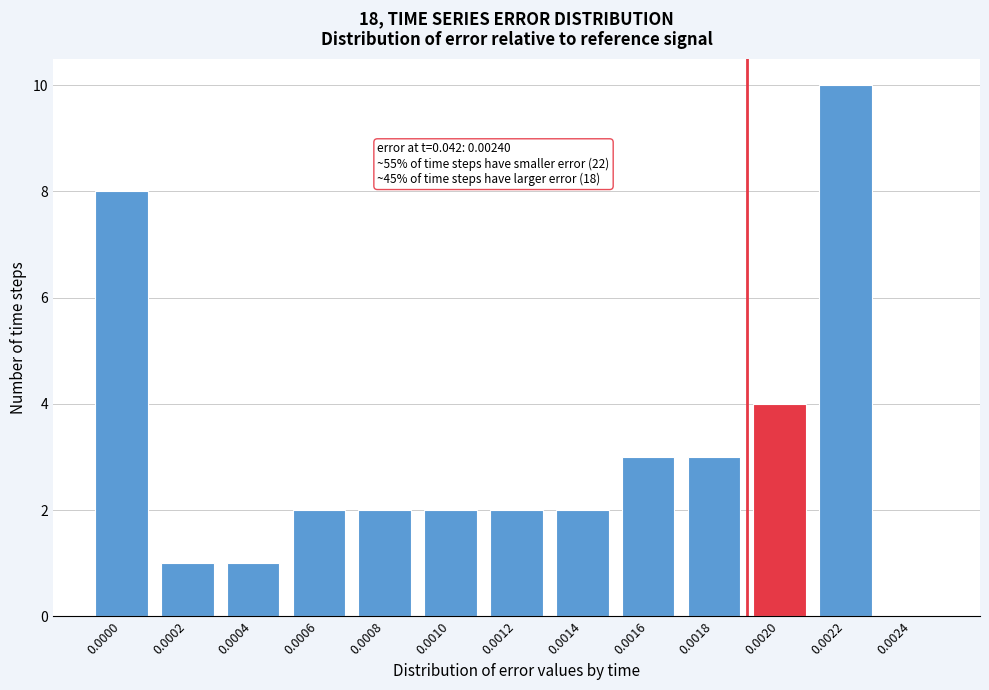

Reading left to right, what are all the values shown in this chart?

0.0000=8	0.0002=1	0.0004=1	0.0006=2	0.0008=2	0.0010=2	0.0012=2	0.0014=2	0.0016=3	0.0018=3	0.0020=4	0.0022=10	0.0024=0